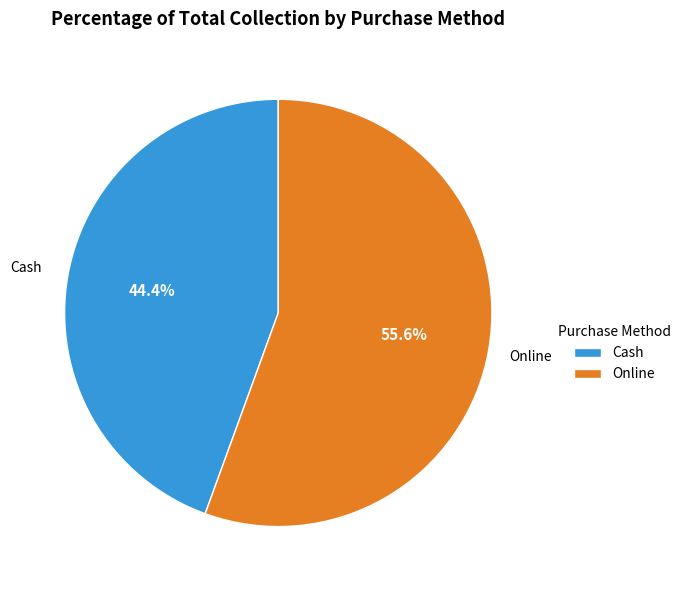

Is it true that Online is 56% of the pie?

True